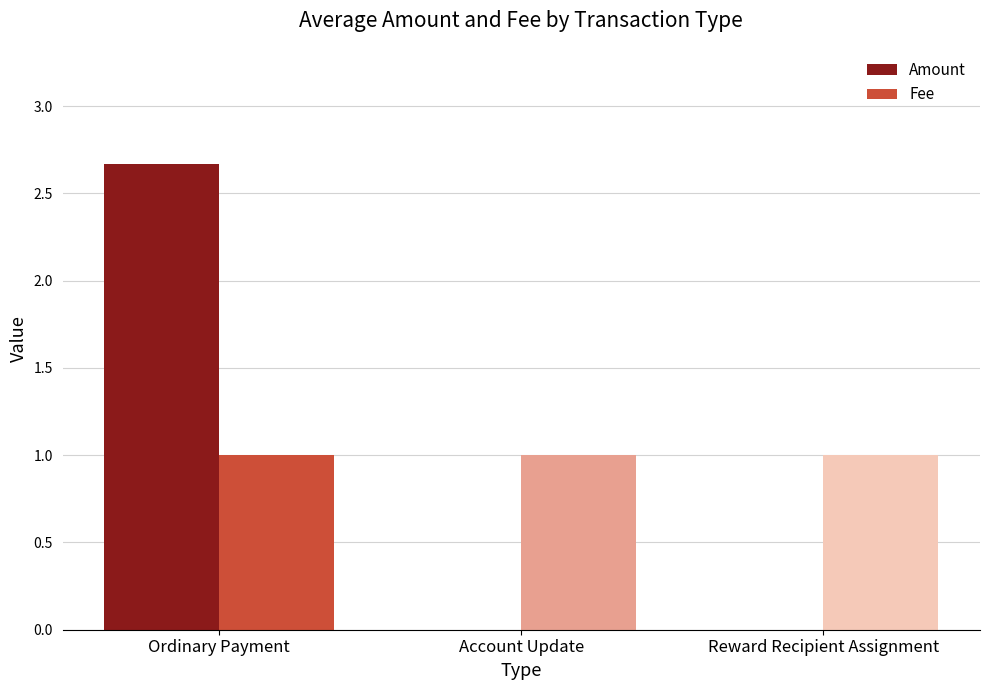

Reading left to right, transcribe all the data shown in this chart.

Amount: Ordinary Payment=2.7	Account Update=0.0	Reward Recipient Assignment=0.0
Fee: Ordinary Payment=1.0	Account Update=1.0	Reward Recipient Assignment=1.0